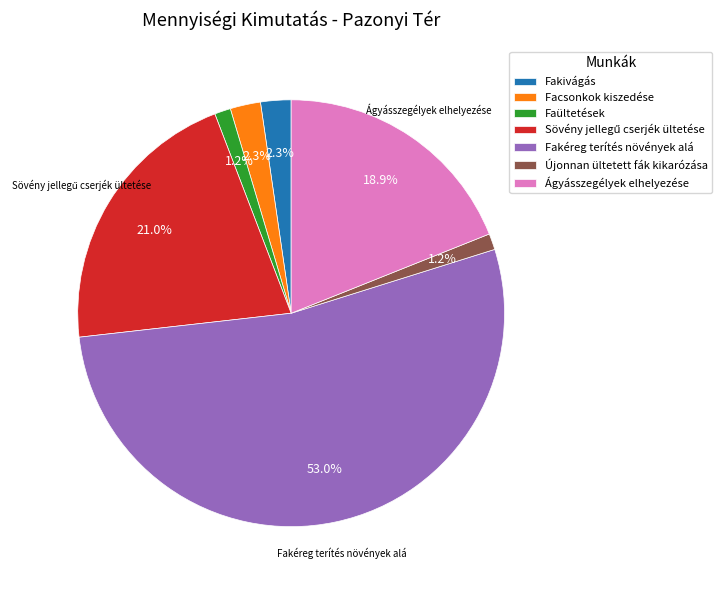

What percentage is the Újonnan ültetett fák kikarózása slice, to the nearest percent?

1%